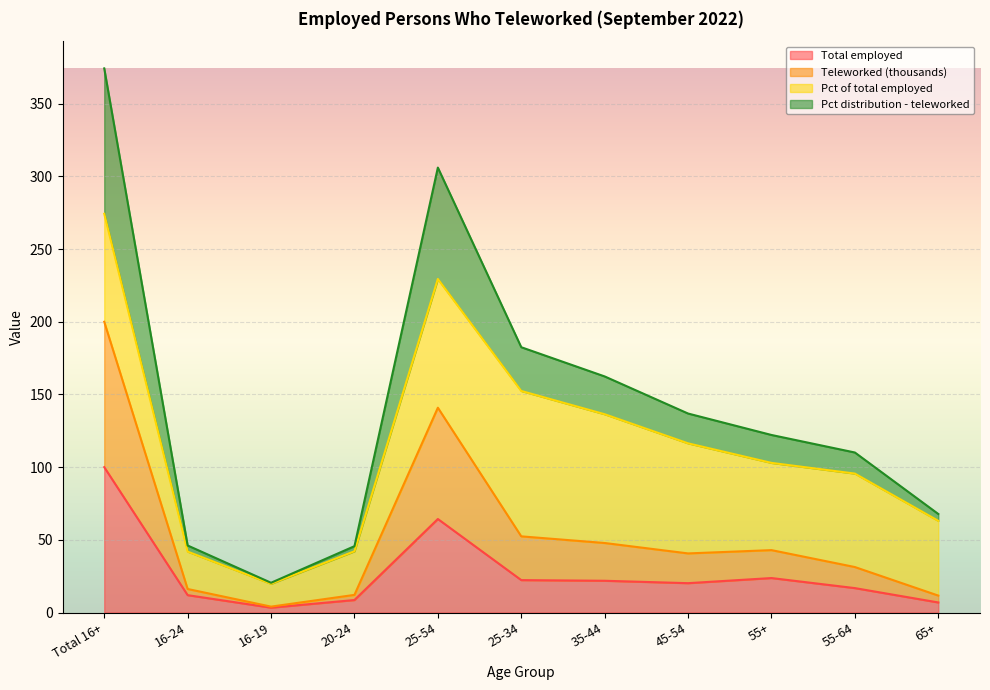

True or false: Teleworked (thousands) has a value of 14.1 at 55-64.

False